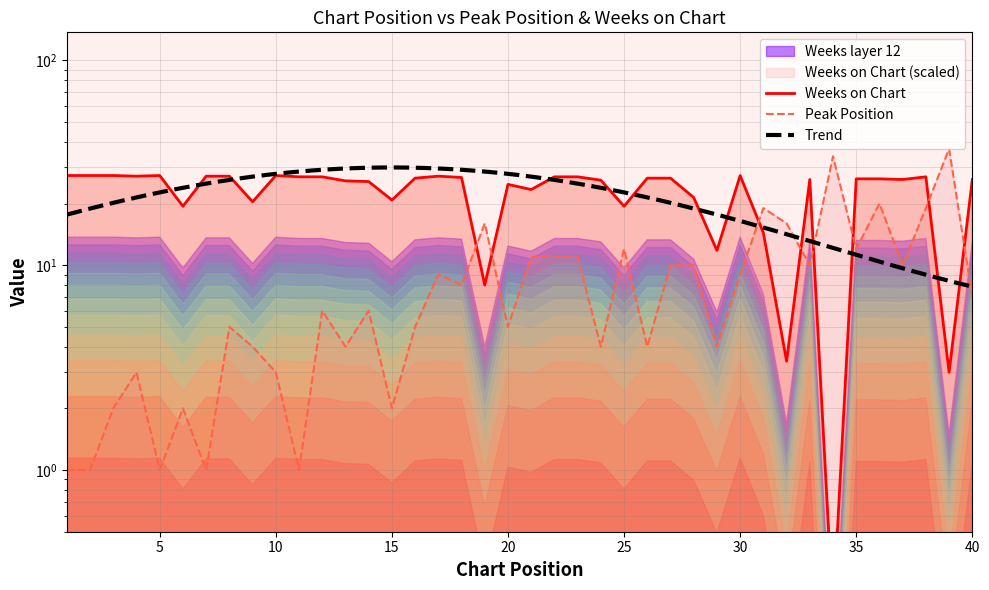

What is the value of the Weeks on Chart point at the 28th from the left?

21.4